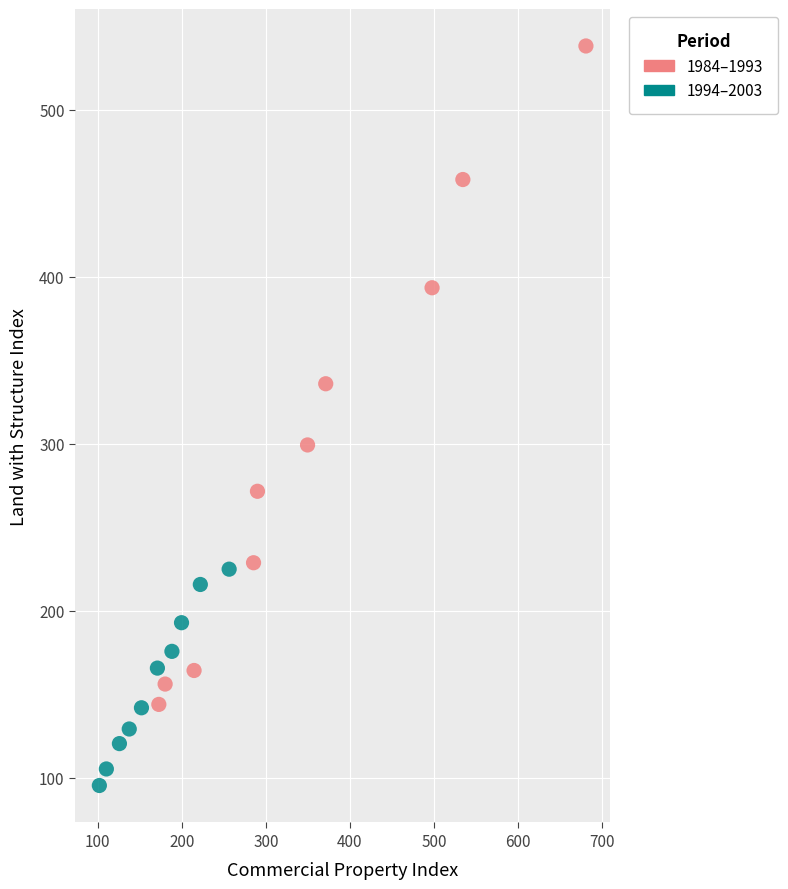

Which series has the largest Y range (max minus min)?

1984–1993